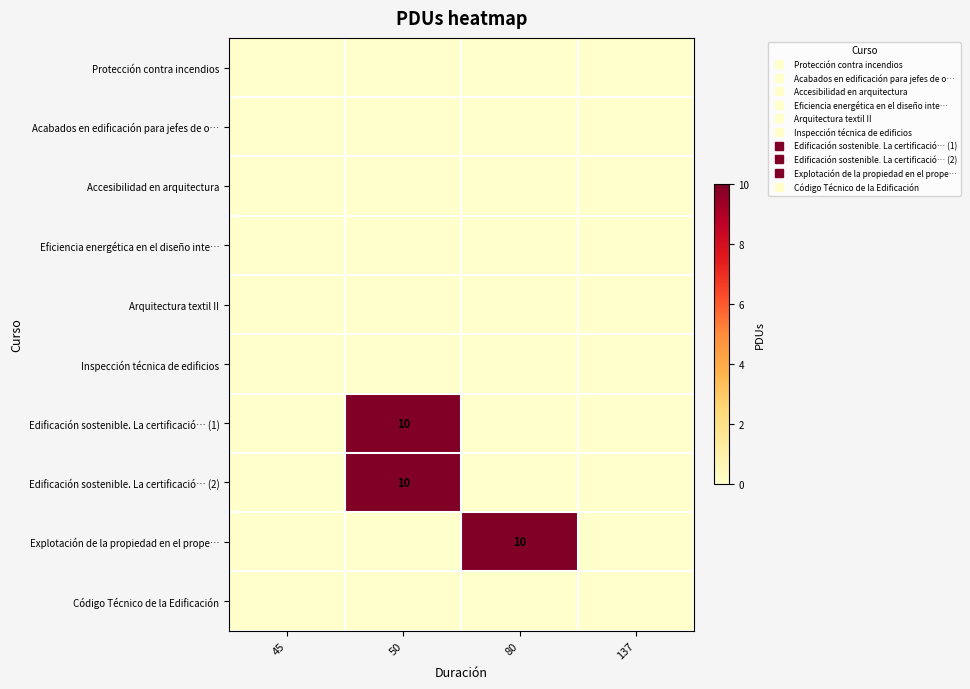

Is the value of Explotación de la propiedad en el prope… at 45 greater than the value of Protección contra incendios at 50?

No